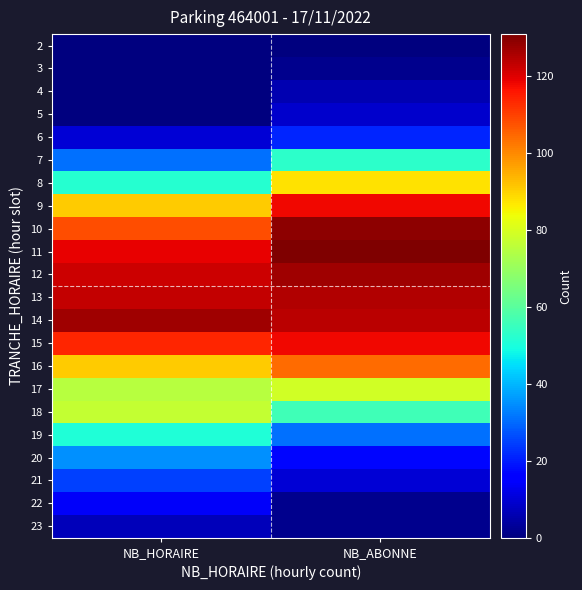

How many distinct data groups are displayed?

22